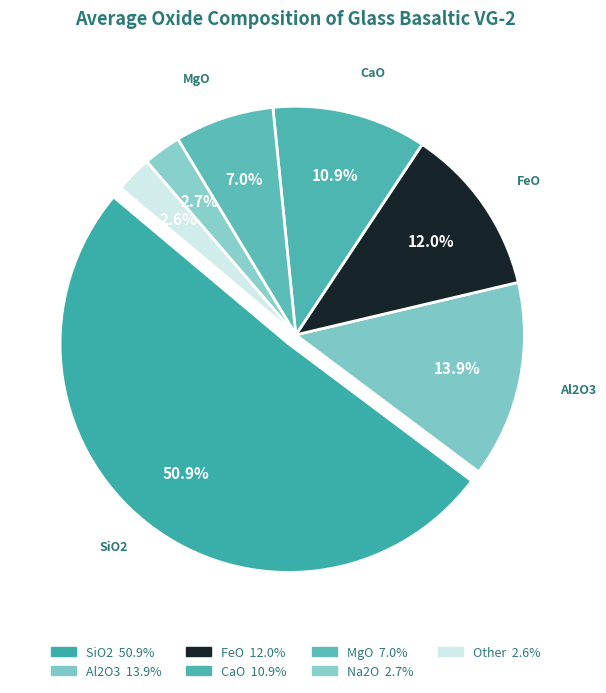

How many segments does this pie chart have?

7